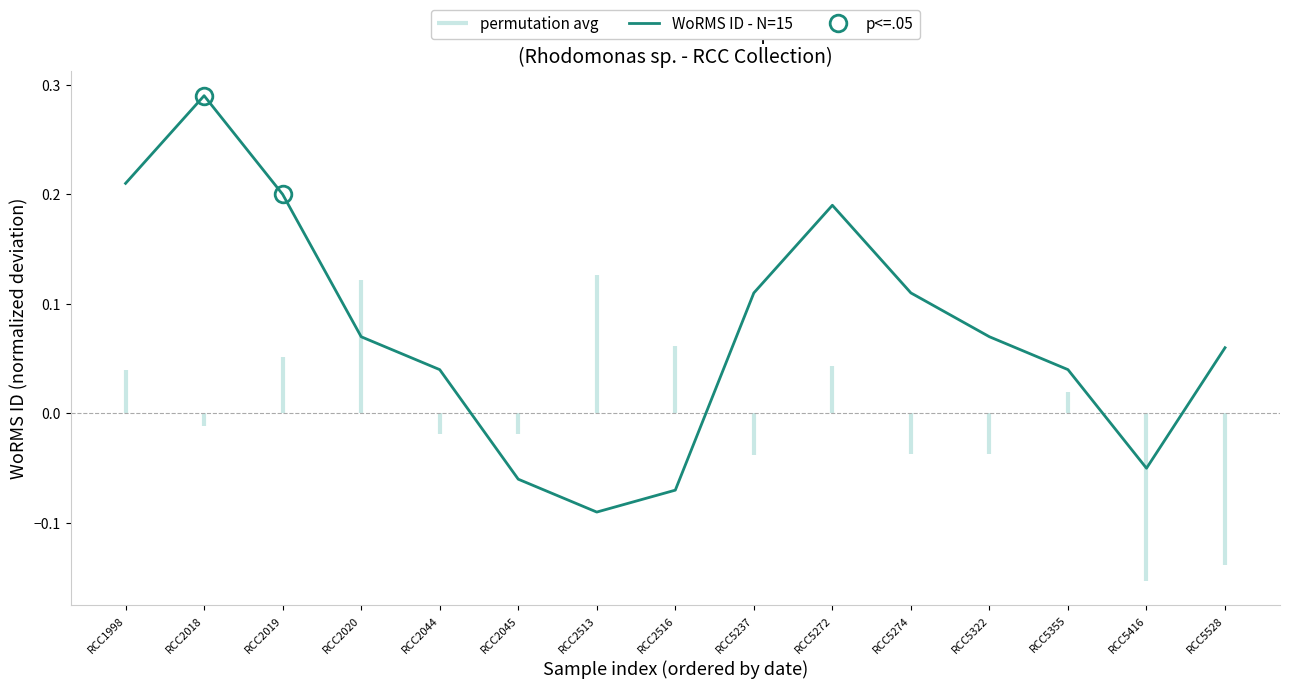

What is the sum of the values at RCC5416 and RCC5237?

0.1